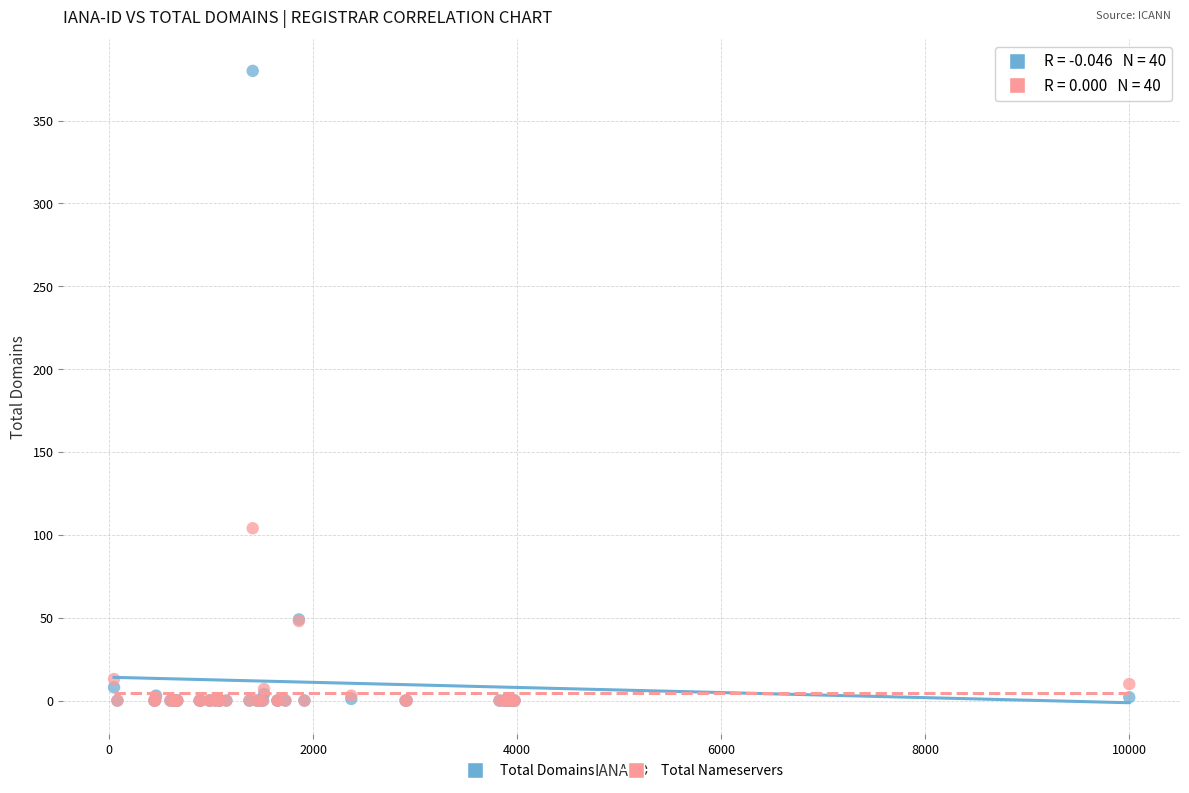

Across all series, what Y value is closest to 190?

104